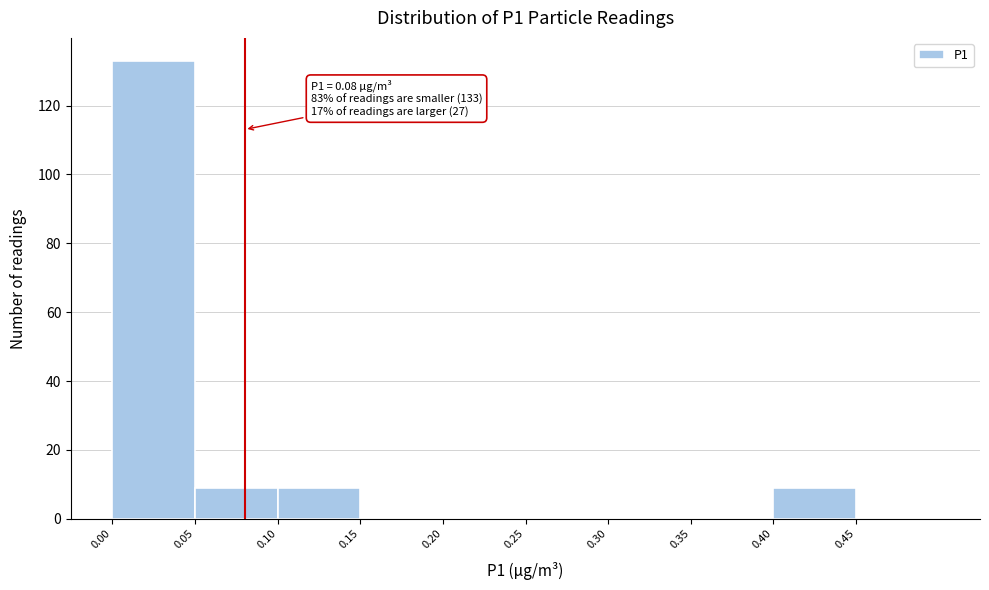

Over which range of the x-axis is the bar tallest?

0.00 to 0.05